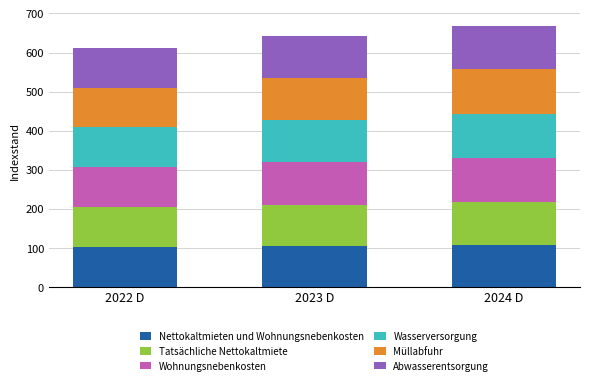

What is the total value across all series at 2024 D?

667.9